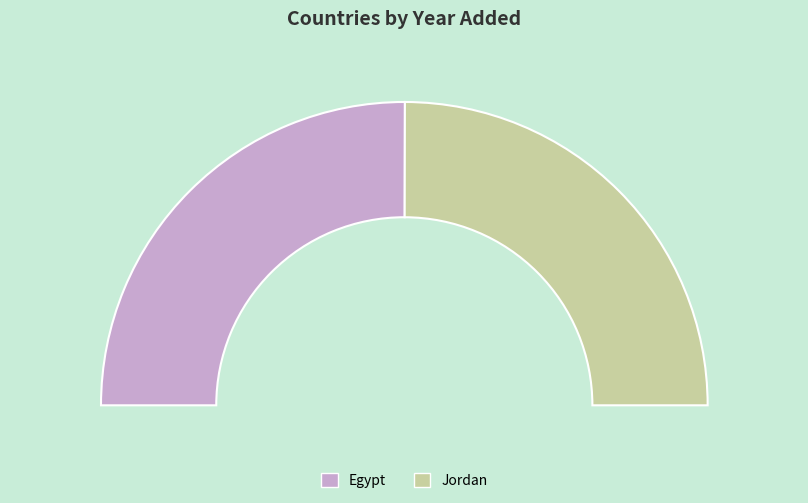

Do Jordan and Egypt together represent more than half of the pie?

Yes